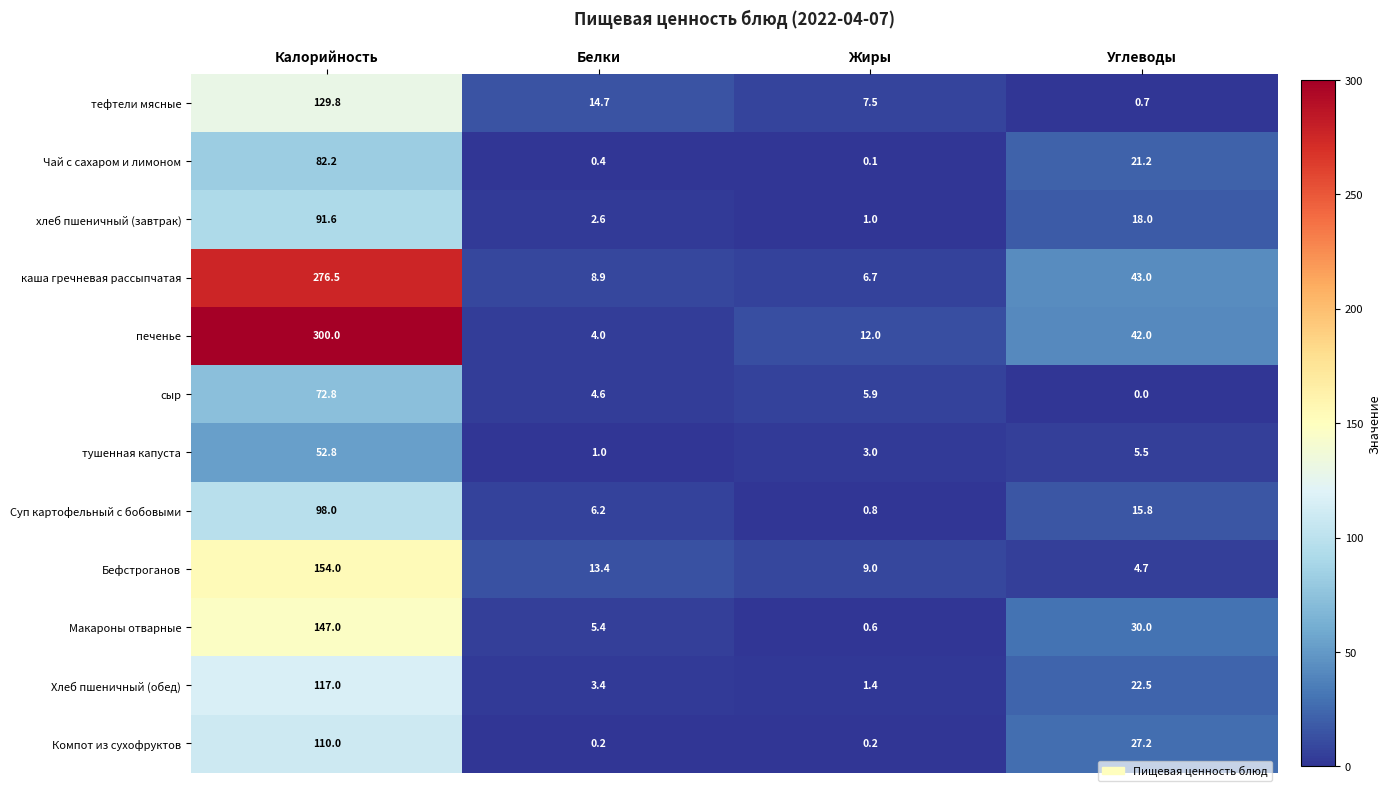

Is the value of каша гречневая рассыпчатая at Калорийность greater than the value of Бефстроганов at Калорийность?

Yes